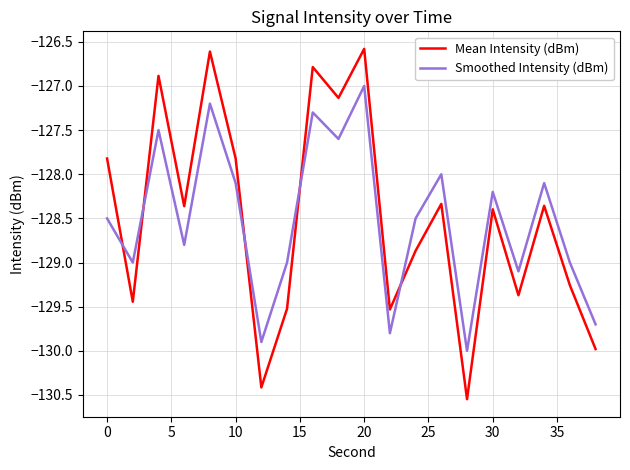

Which series has the widest spread of values?

Mean Intensity (dBm)